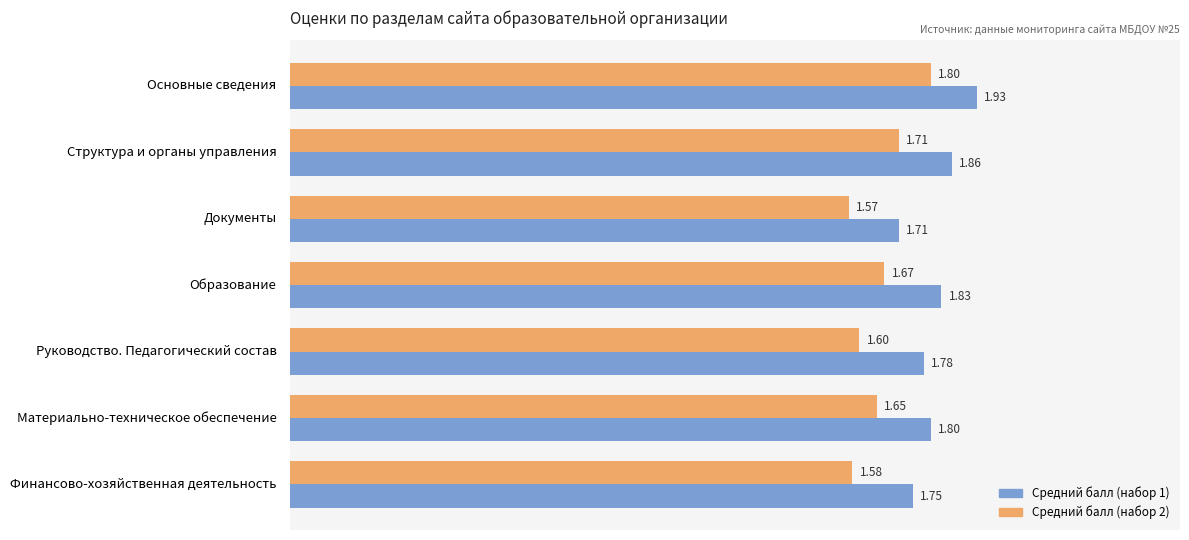

At which category is the sum across all series the highest?

Основные сведения